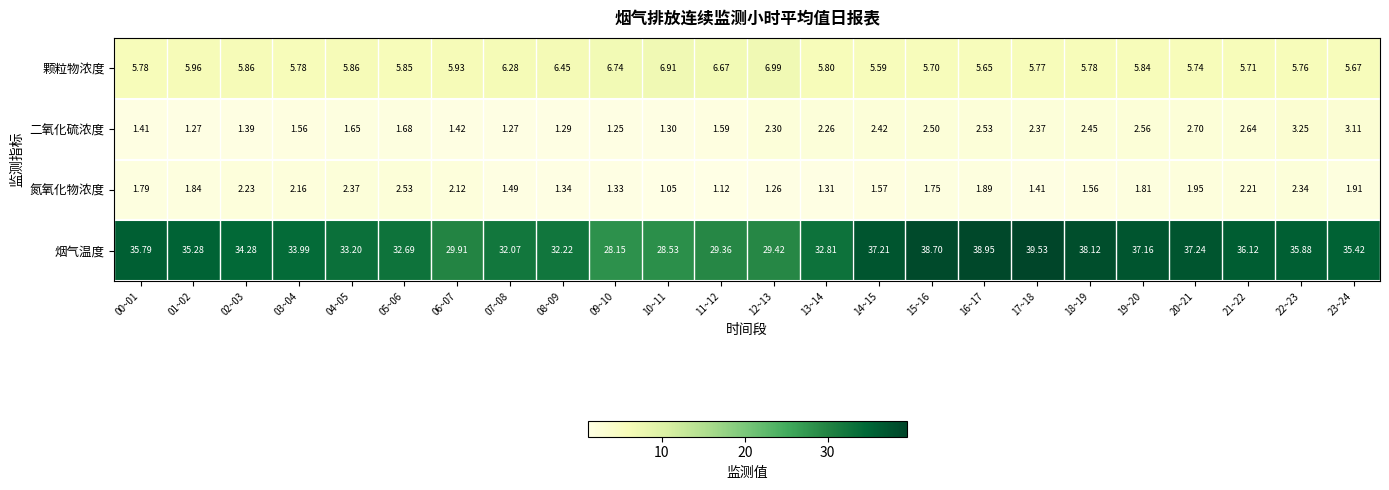

Which series has the largest range (max minus min)?

烟气温度